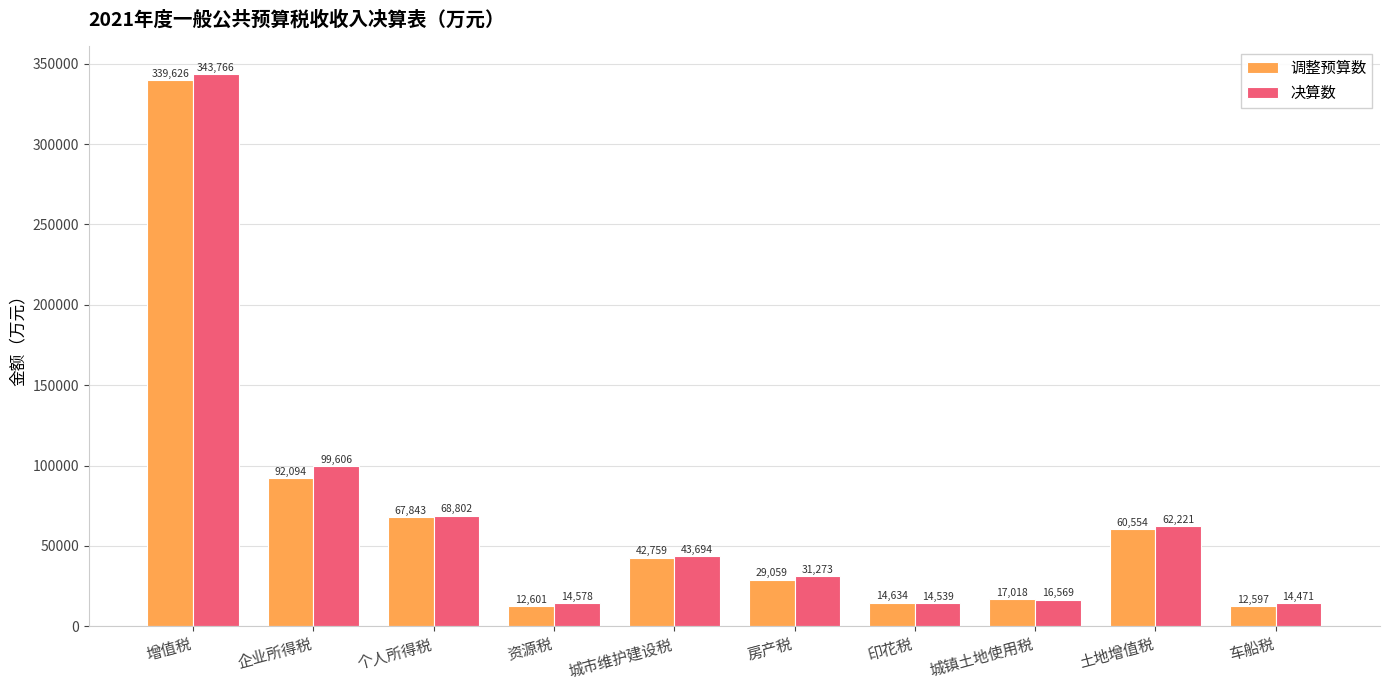

At which label is 调整预算数 closest to 176111?

企业所得税